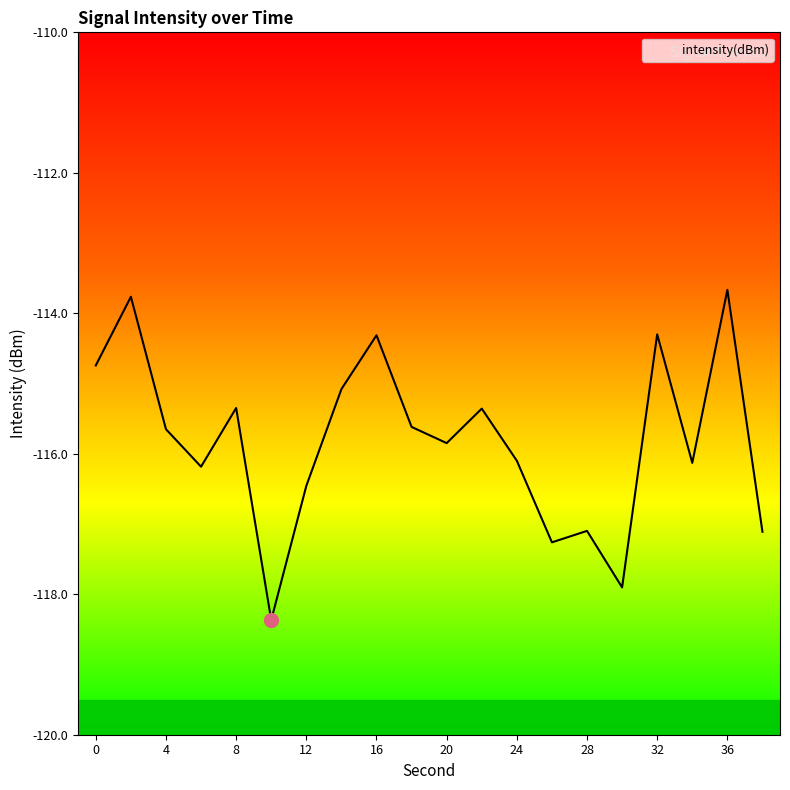

What is the approximate value at 6?

-116.2